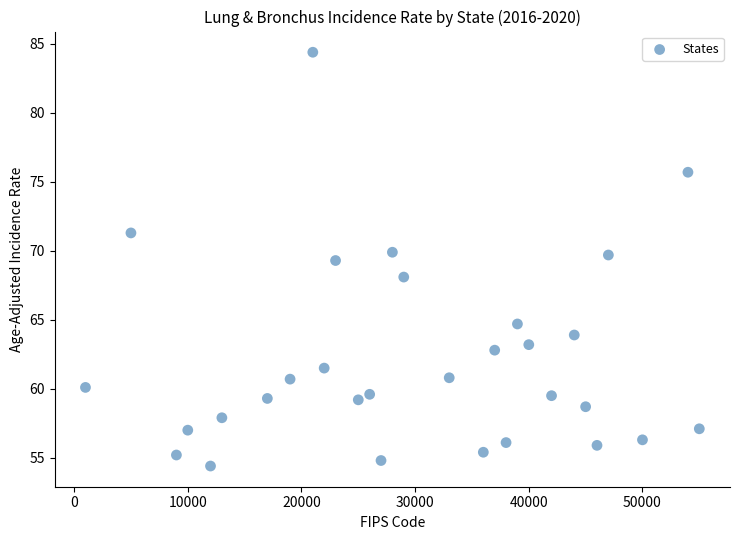

What is the range of Y values (max minus min)?

30.0